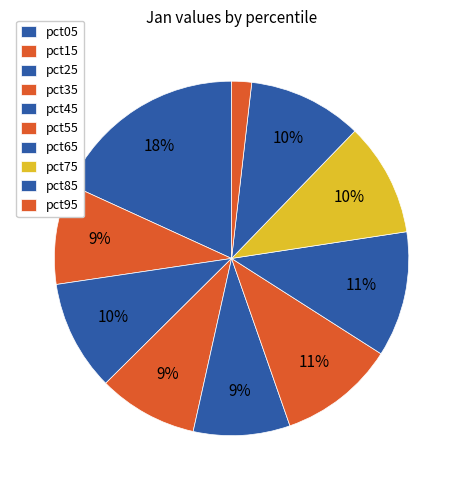

Which category has the smallest portion of the pie?

pct95